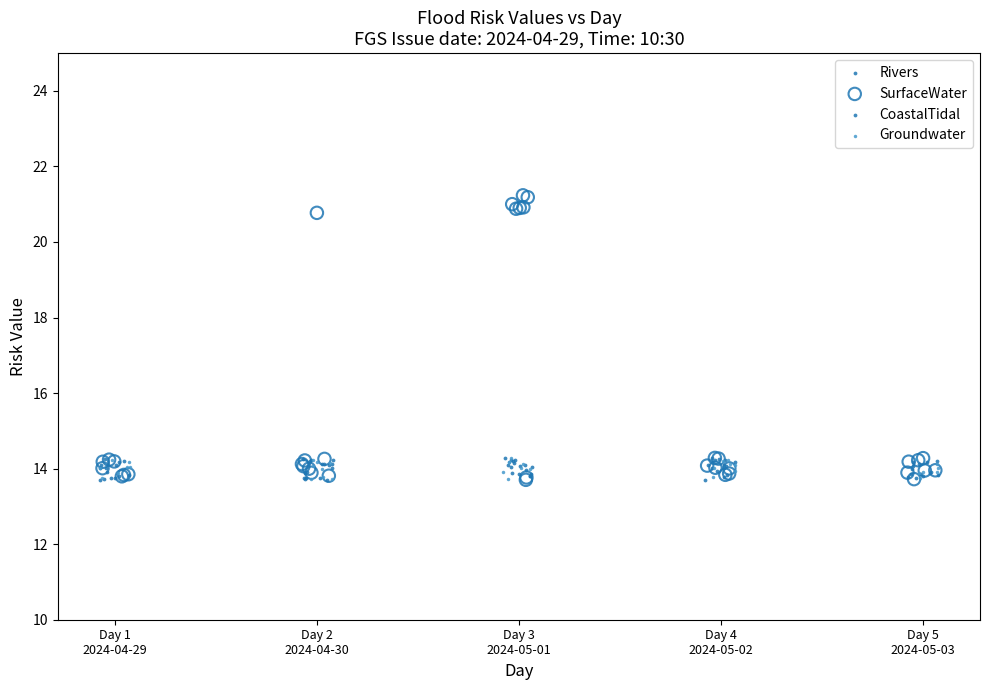

Which series contains the highest Y value?

SurfaceWater